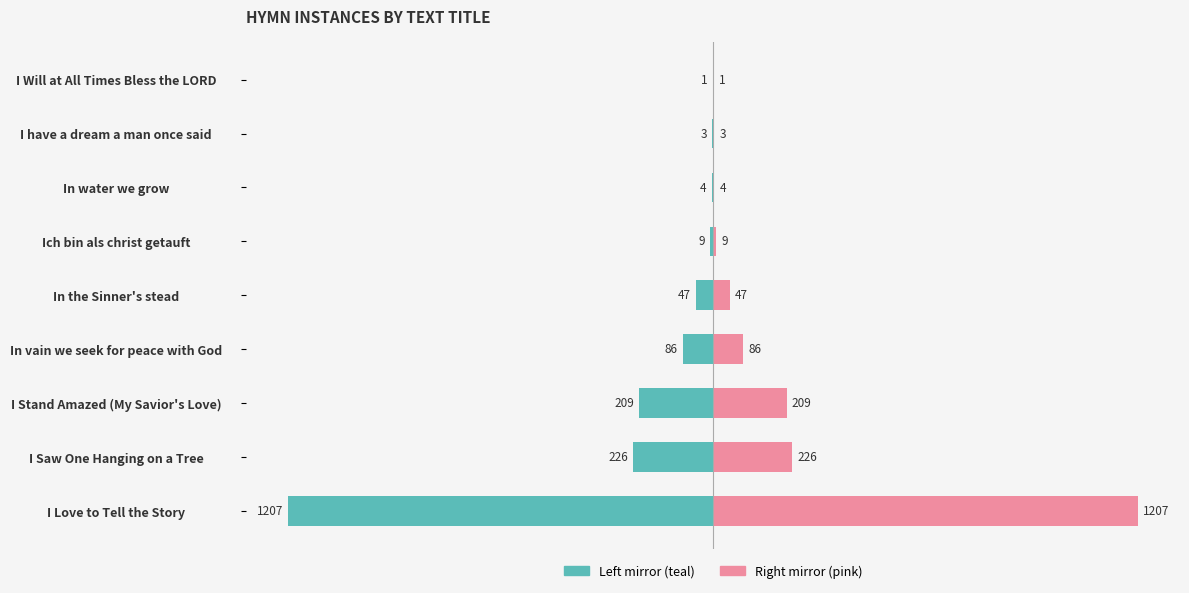

Does the chart contain stacked bars?

No